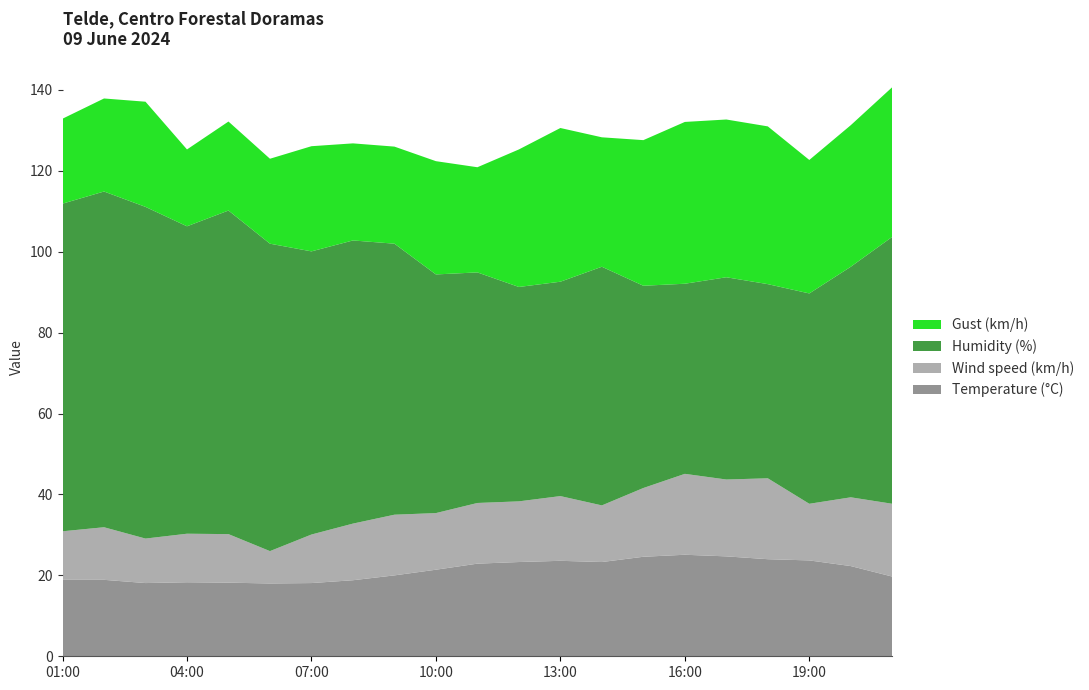

Reading right to left, what are all the values shown in this chart?

Temperature (°C): 19.7	22.3	23.7	24.0	24.7	25.1	24.6	23.3	23.6	23.3	22.9	21.4	20.0	18.8	18.1	18.0	18.2	18.3	18.1	18.9	18.9
Wind speed (km/h): 18.0	17.0	14.0	20.0	19.0	20.0	17.0	14.0	16.0	15.0	15.0	14.0	15.0	14.0	12.0	8.0	12.0	12.0	11.0	13.0	12.0
Humidity (%): 66.0	57.0	52.0	48.0	50.0	47.0	50.0	59.0	53.0	53.0	57.0	59.0	67.0	70.0	70.0	76.0	80.0	76.0	82.0	83.0	81.0
Gust (km/h): 37.0	35.0	33.0	39.0	39.0	40.0	36.0	32.0	38.0	34.0	26.0	28.0	24.0	24.0	26.0	21.0	22.0	19.0	26.0	23.0	21.0